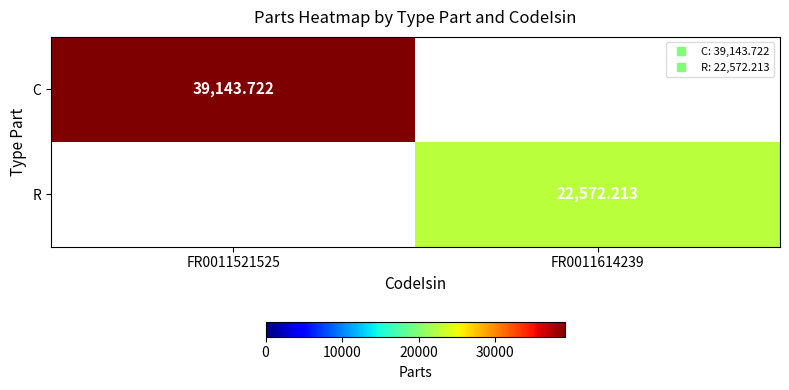

What is the difference between the maximum and minimum values in the C series?

39143.7